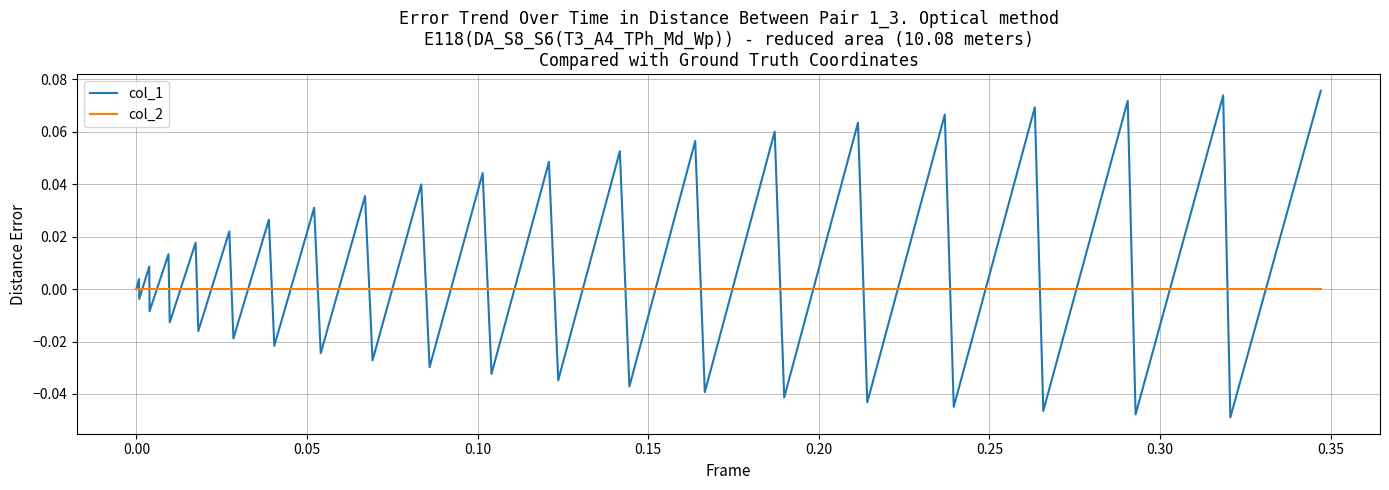

Does the chart display data point markers on the line(s)?

No